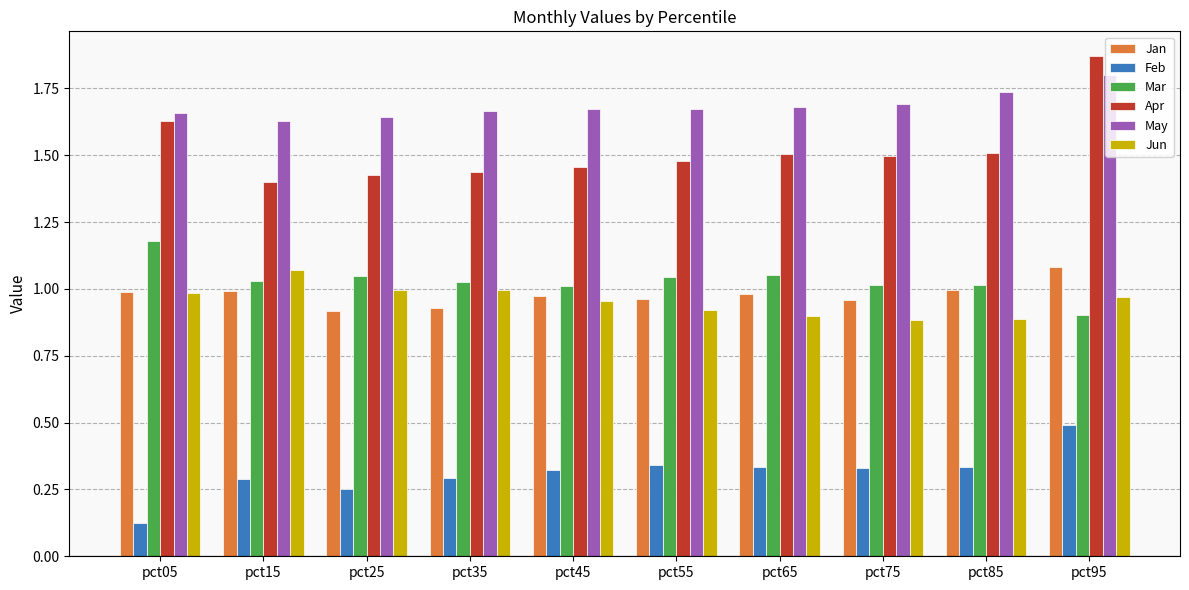

Is the value of Mar at pct55 greater than the value of Jun at pct05?

Yes